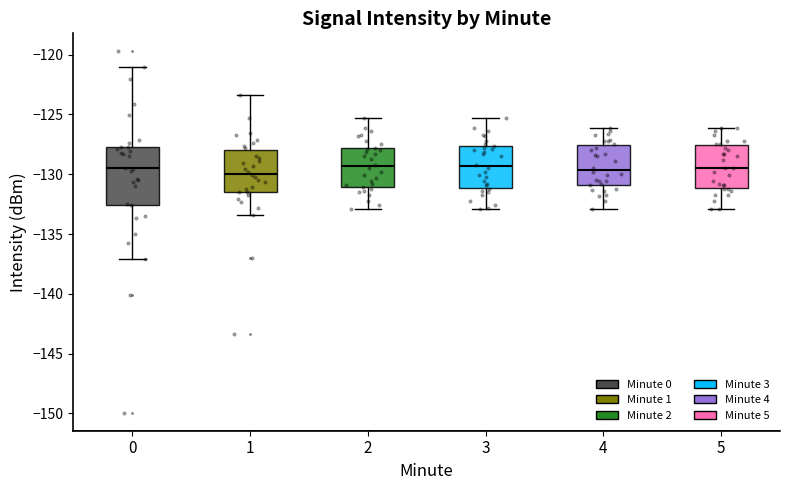

Comparing the boxes themselves (not the whiskers), which one is the tallest?

0